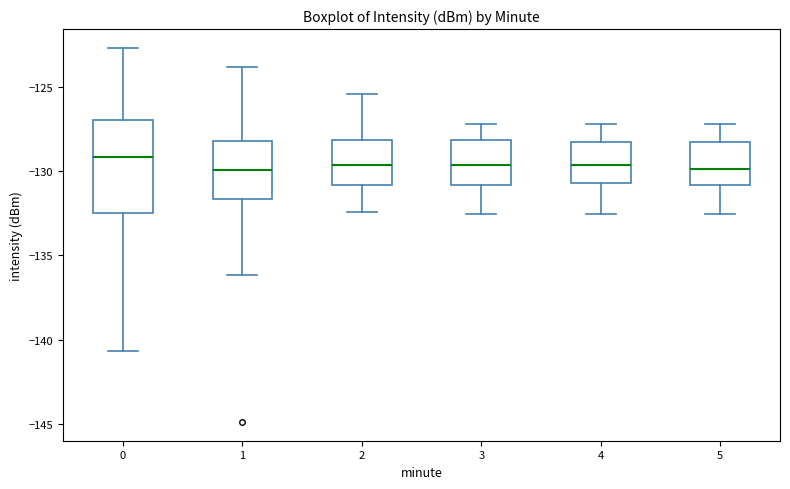

Reading left to right, transcribe this box plot: for each box, give where its median line is, the range the box spans, and where its two whiskers end, as read against the y-axis. The values are not printed on the chart, so give them approximately, as read against the axis.

0: median -129.0, box -132.5 to -127.0, whiskers -140.5 to -122.5
1: median -130.0, box -131.5 to -128.0, whiskers -136.0 to -124.0
2: median -129.5, box -131.0 to -128.0, whiskers -132.5 to -125.5
3: median -129.5, box -131.0 to -128.0, whiskers -132.5 to -127.0
4: median -129.5, box -130.5 to -128.5, whiskers -132.5 to -127.0
5: median -130.0, box -131.0 to -128.5, whiskers -132.5 to -127.0